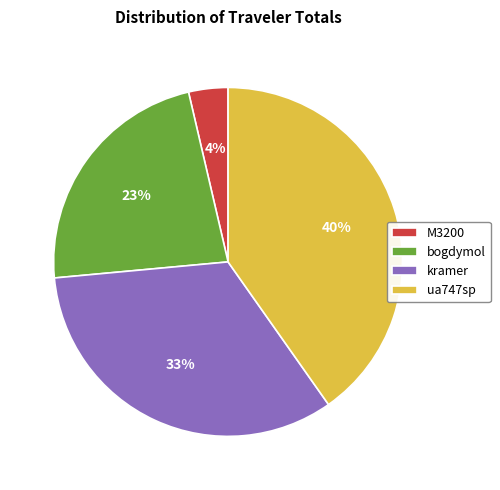

To the nearest percent, what is the combined percentage of bogdymol and ua747sp?

63%